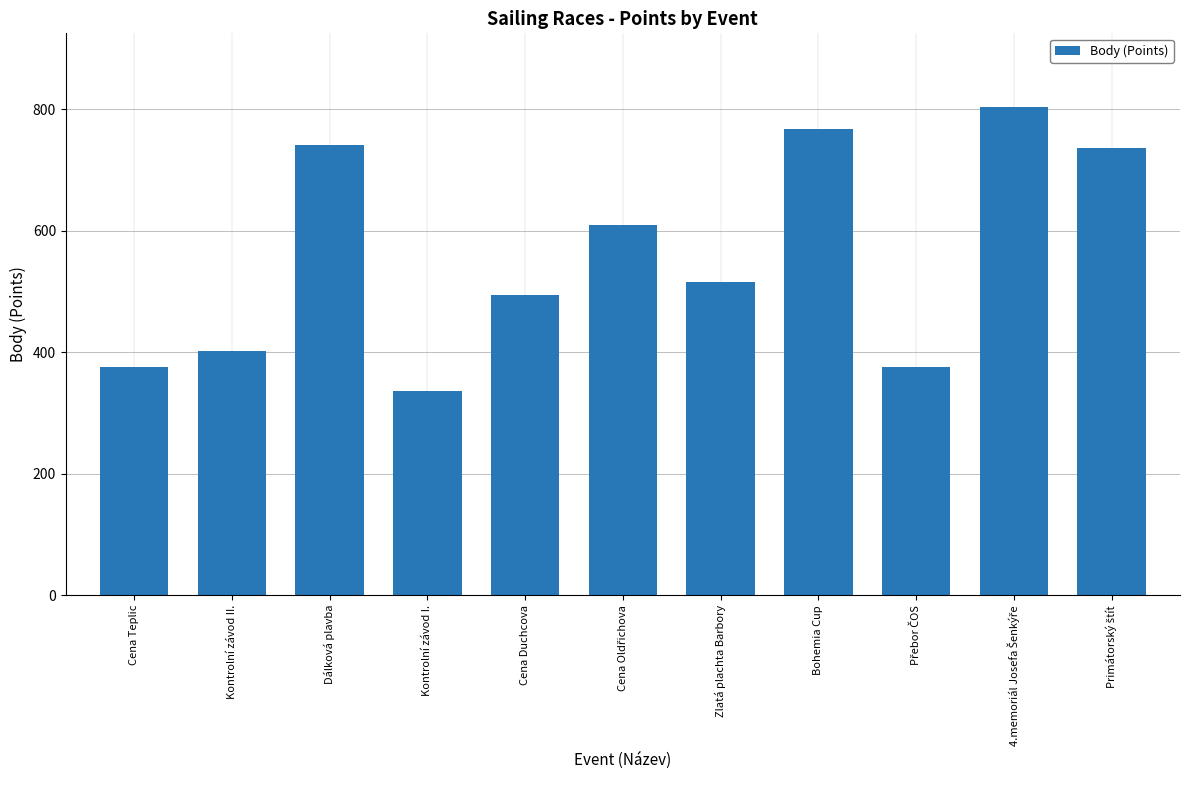

What is the minimum value shown in the chart?

336